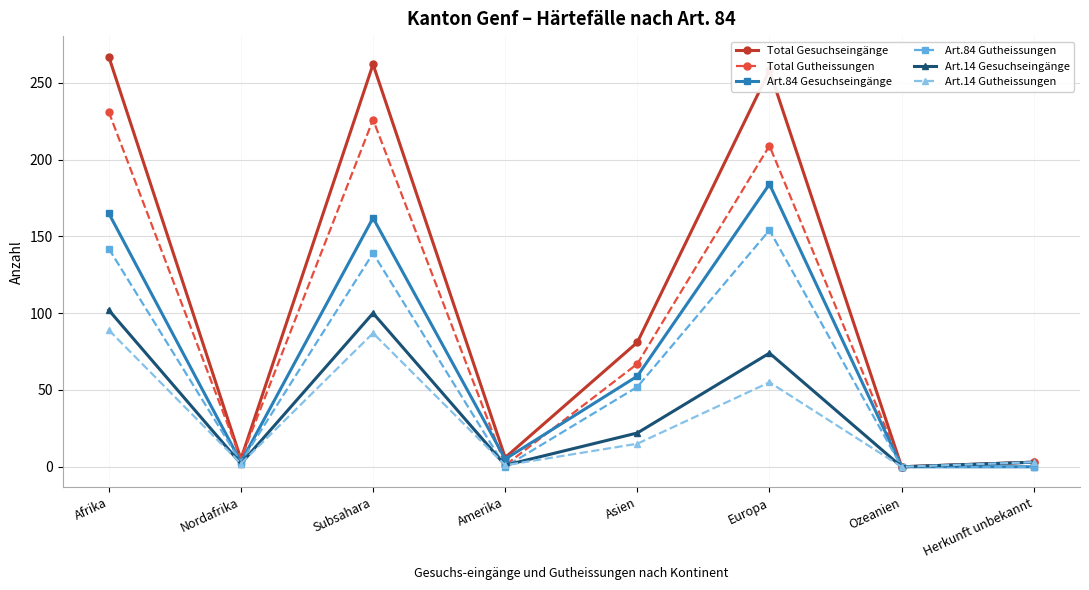

At how many categories does at least one series exceed 132?

3